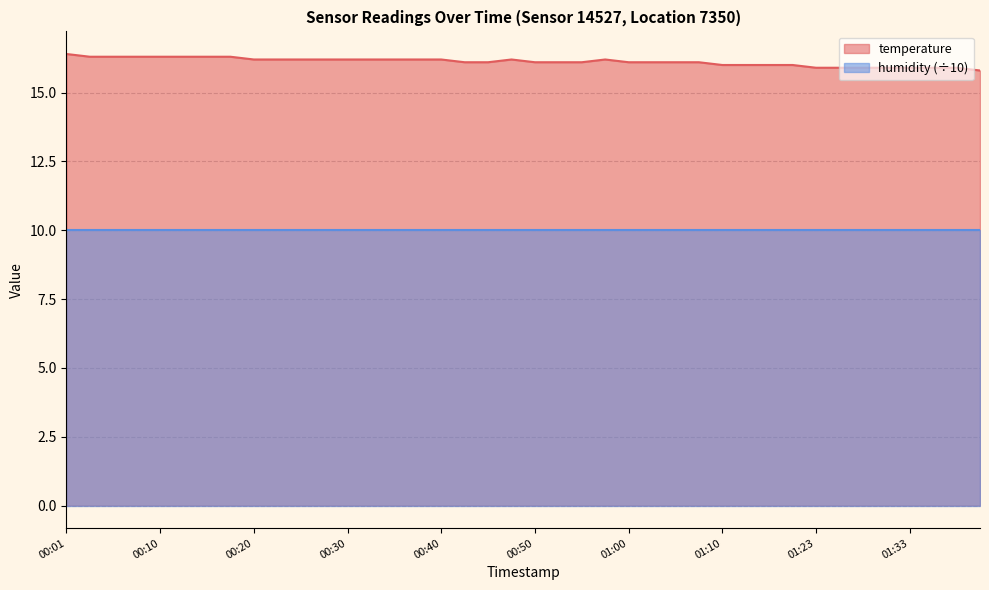

What is the label of the 30th point from the left?

01:12